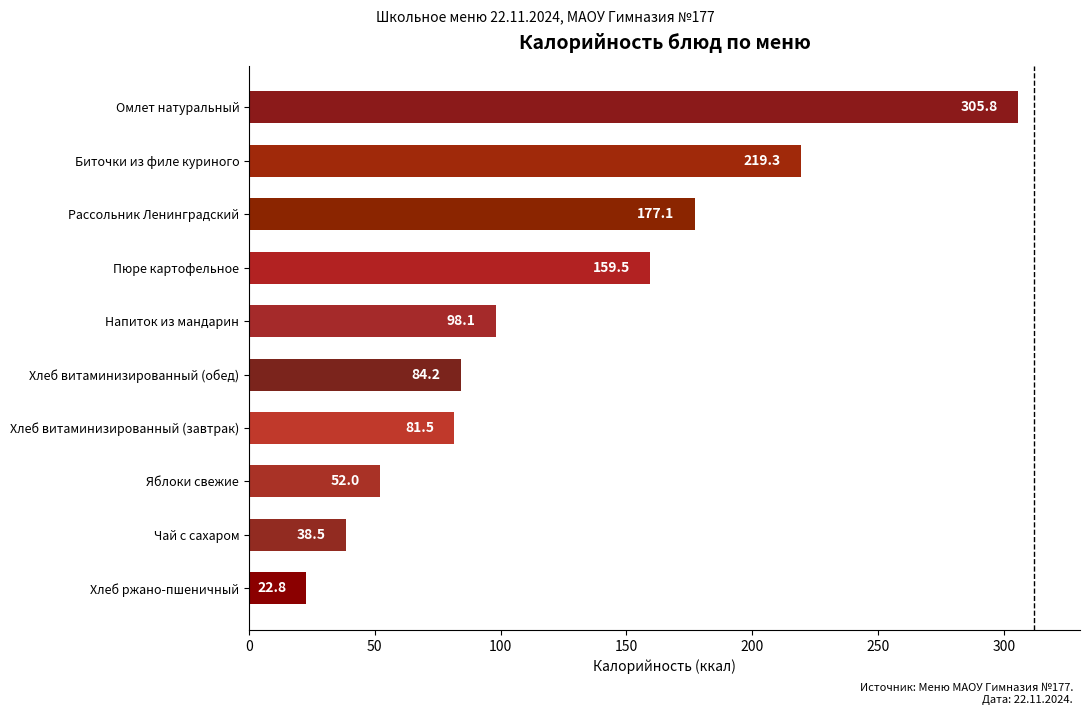

List the labels in order of value, smallest first.

Хлеб ржано-пшеничный, Чай с сахаром, Яблоки свежие, Хлеб витаминизированный (завтрак), Хлеб витаминизированный (обед), Напиток из мандарин, Пюре картофельное, Рассольник Ленинградский, Биточки из филе куриного, Омлет натуральный